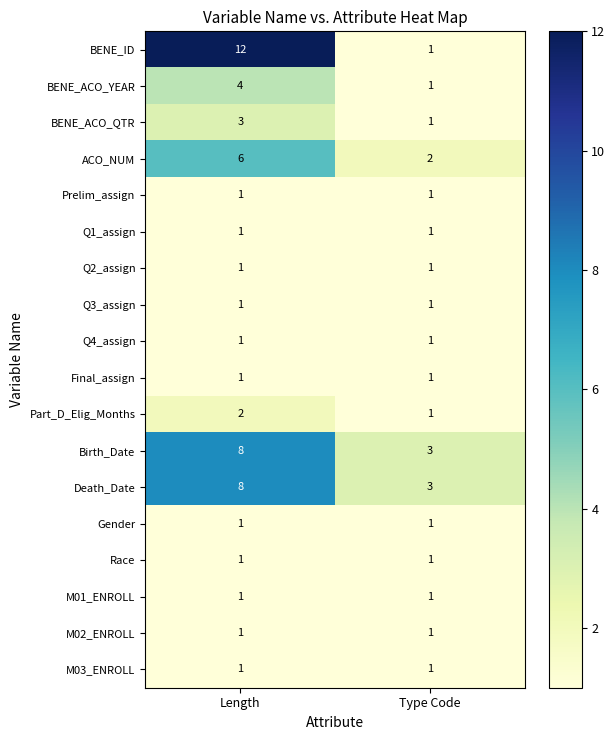

What is the sum of all BENE_ACO_QTR values?

4